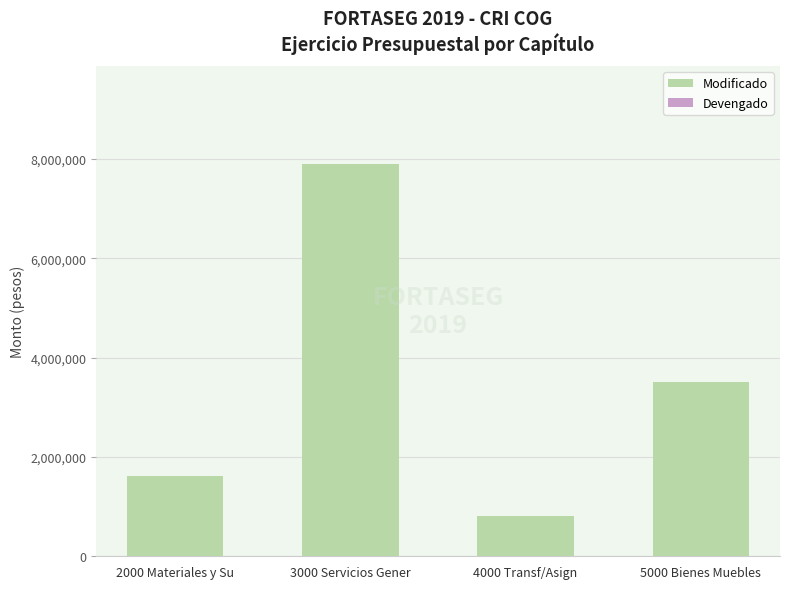

What position from the left is 4000 Transf/Asign?

3